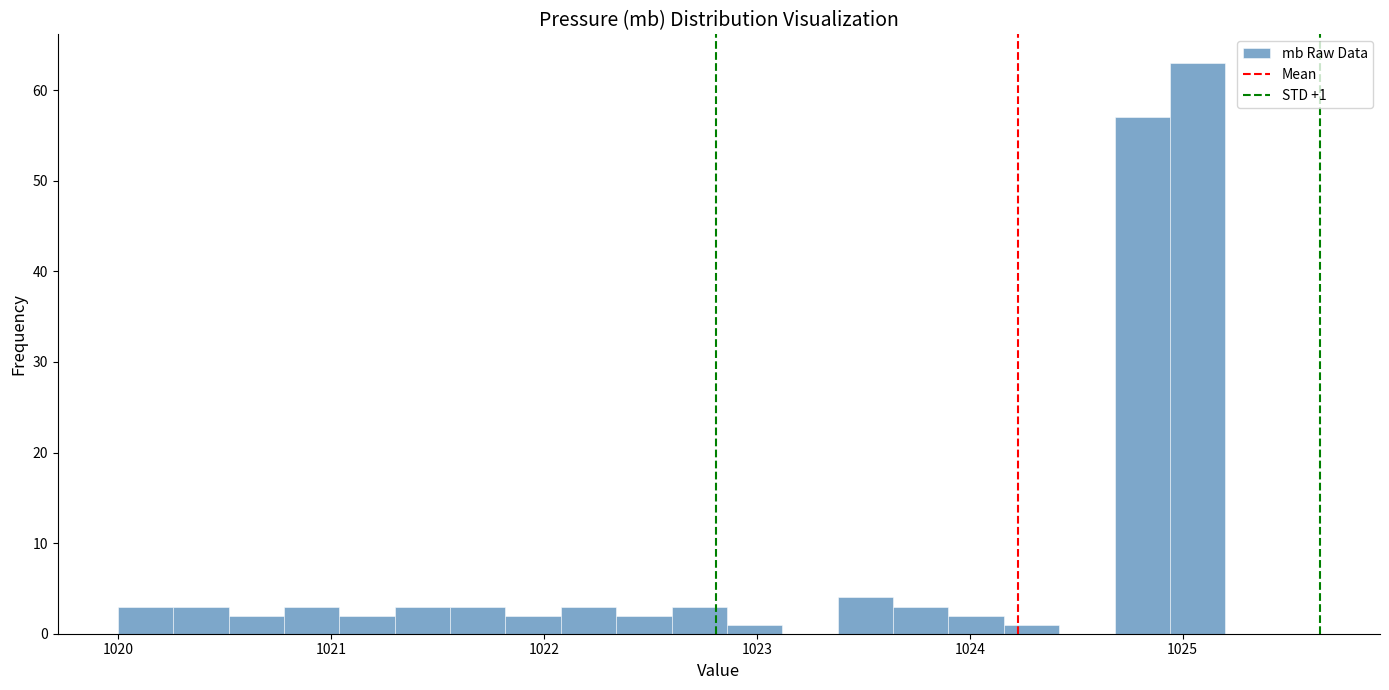

Read against the x-axis, roughly where is the centre of the tallest bar?

1025.1